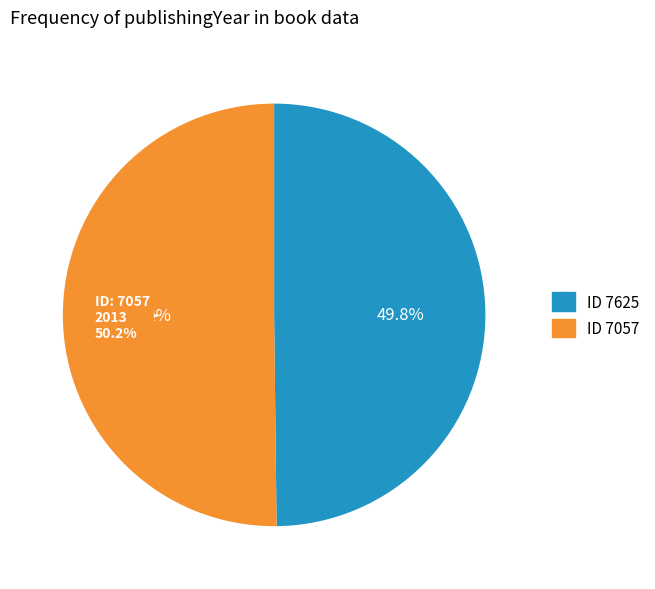

How many slices are in this pie chart?

2